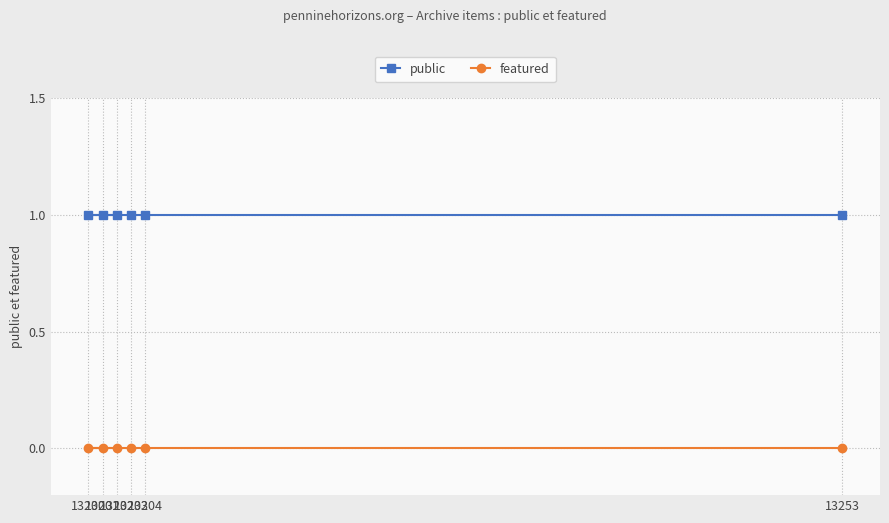

Reading left to right, what are all the values shown in this chart?

public: 1	1	1	1	1	1
featured: 0	0	0	0	0	0